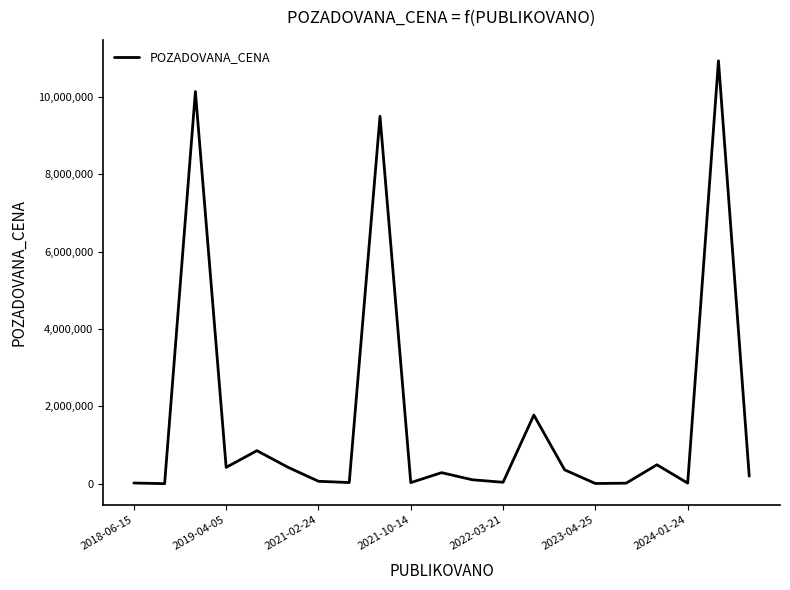

What is the difference between the maximum and minimum values?

10931900